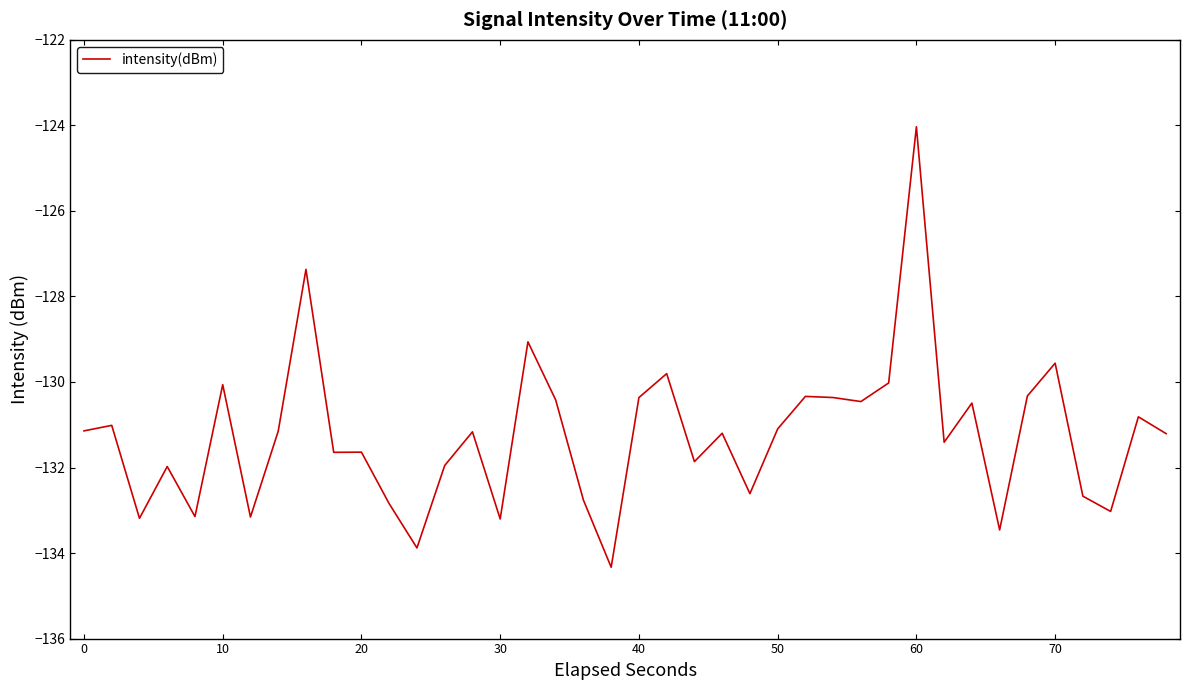

What is the difference between the maximum and minimum values?

10.3